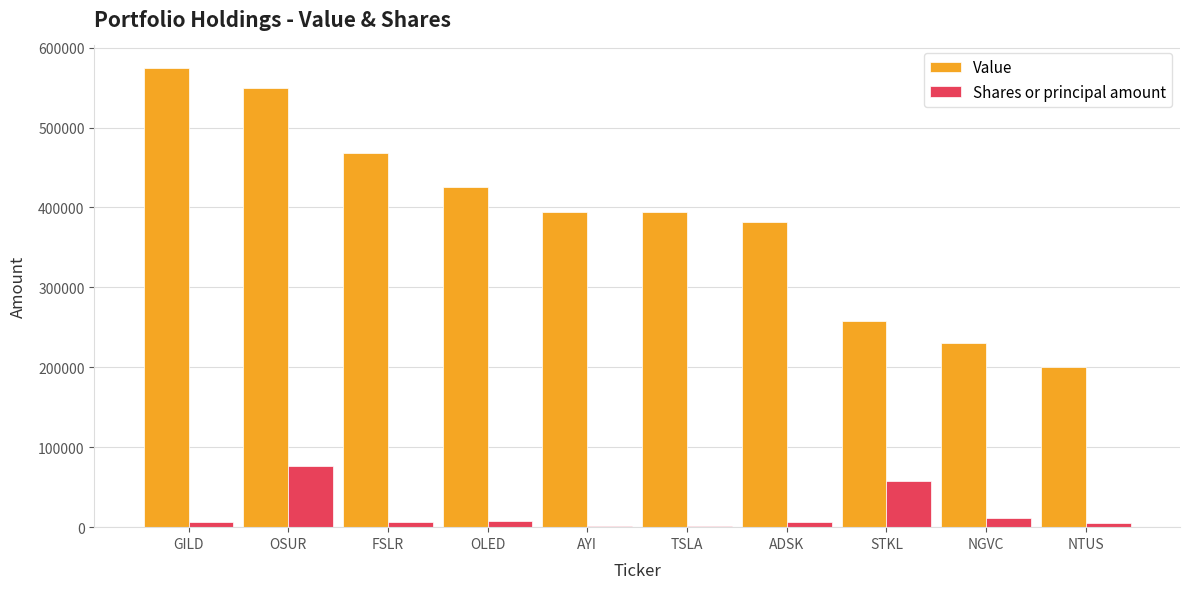

What is the sum of all Value values?

3877000